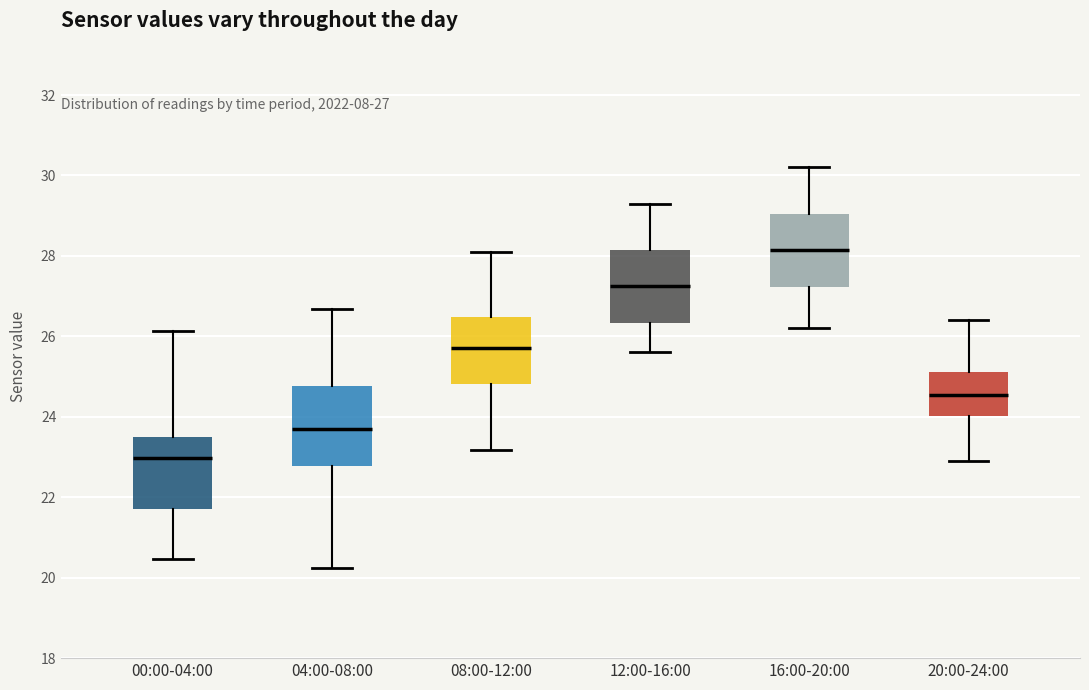

Reading left to right, transcribe this box plot: for each box, give where its median line is, the range the box spans, and where its two whiskers end, as read against the y-axis. The values are not printed on the chart, so give them approximately, as read against the axis.

00:00-04:00: median 23.0, box 21.8 to 23.4, whiskers 20.4 to 26.2
04:00-08:00: median 23.6, box 22.8 to 24.8, whiskers 20.2 to 26.6
08:00-12:00: median 25.8, box 24.8 to 26.4, whiskers 23.2 to 28.2
12:00-16:00: median 27.2, box 26.4 to 28.2, whiskers 25.6 to 29.4
16:00-20:00: median 28.2, box 27.2 to 29.0, whiskers 26.2 to 30.2
20:00-24:00: median 24.6, box 24.0 to 25.2, whiskers 23.0 to 26.4